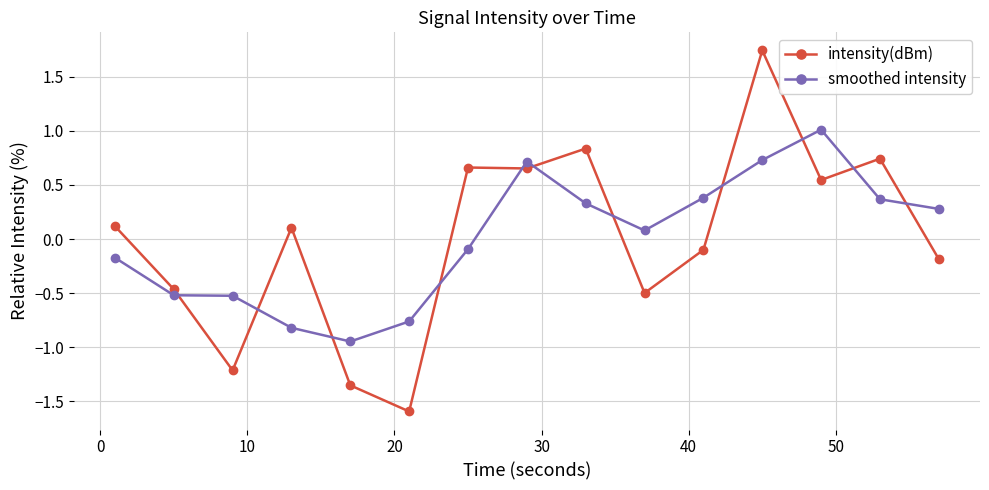

True or false: smoothed intensity and intensity(dBm) cross at least once.

True